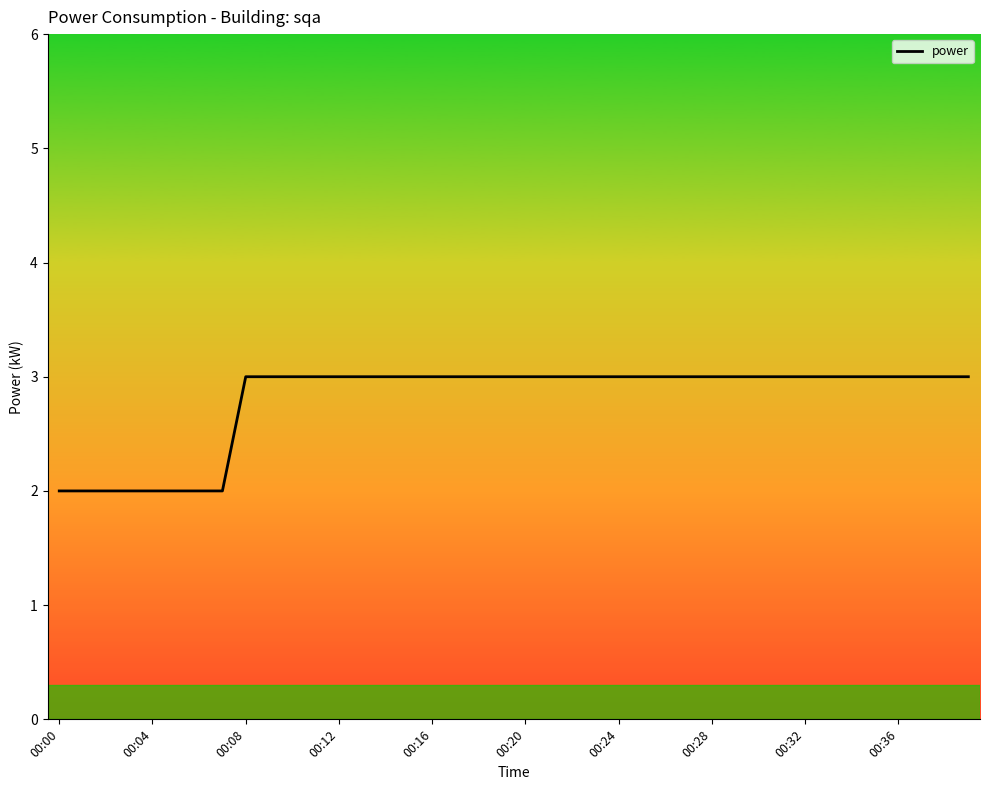

What is the maximum value shown in the chart?

3